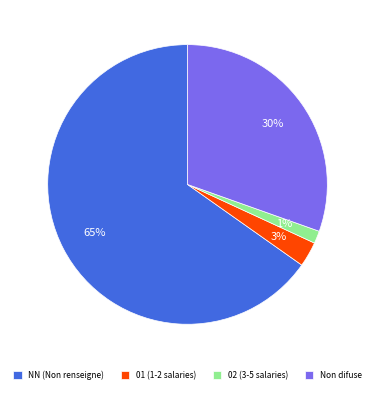

True or false: 02 (3-5 salaries) accounts for 11% of the total.

False